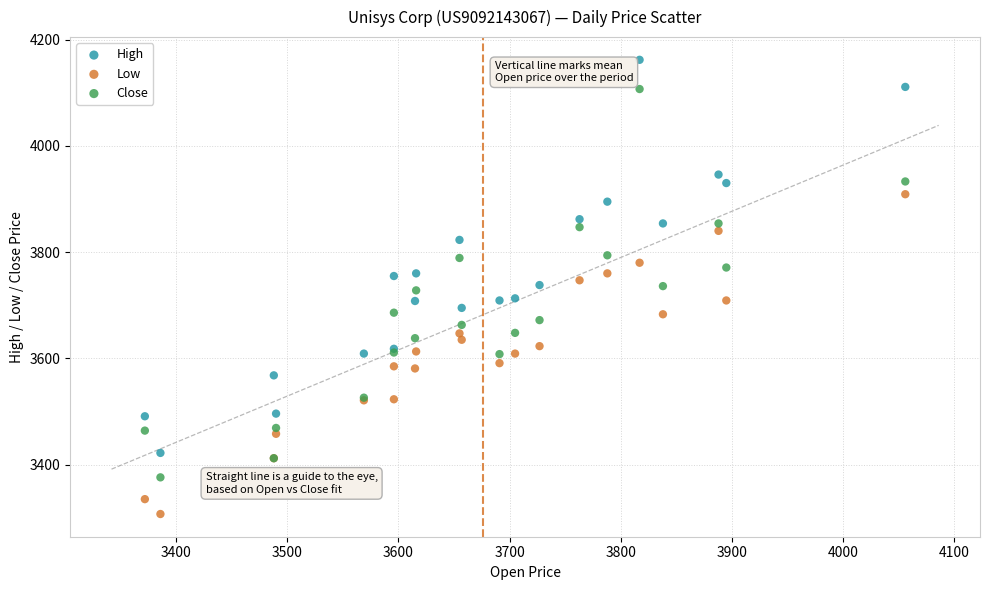

Which series contains the highest Y value?

High